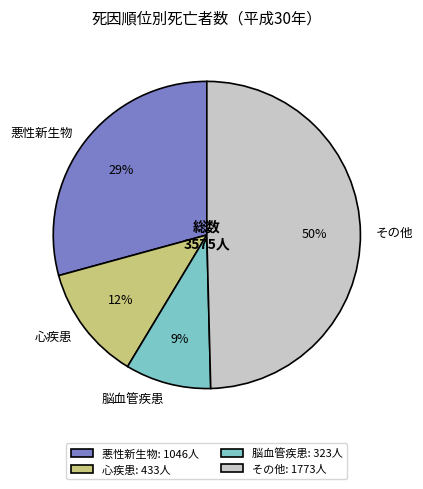

Combined, do 悪性新生物: 1046人 and その他: 1773人 account for over 50%?

Yes